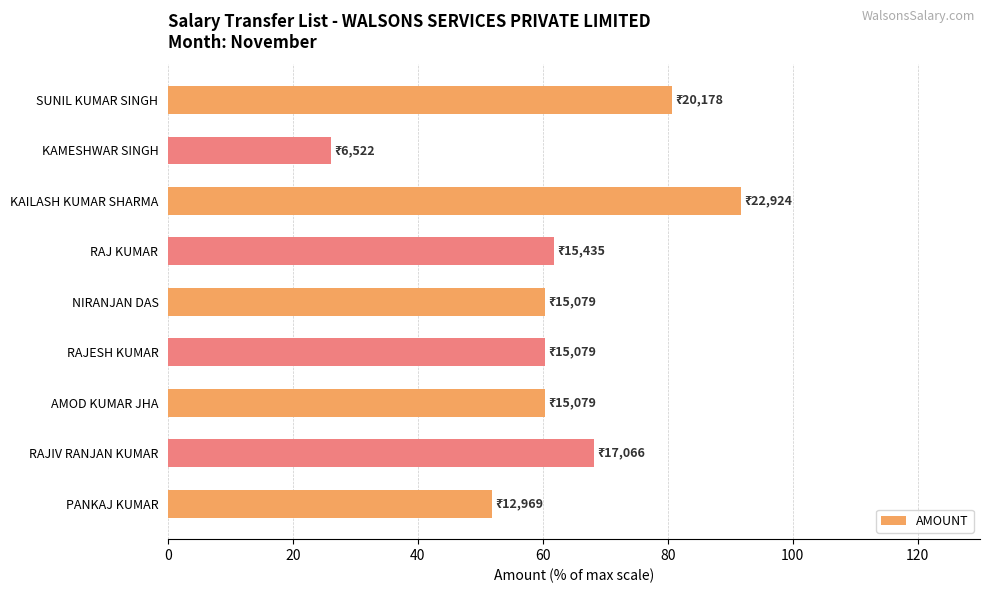

What is the change in value from PANKAJ KUMAR to SUNIL KUMAR SINGH?

+28.8